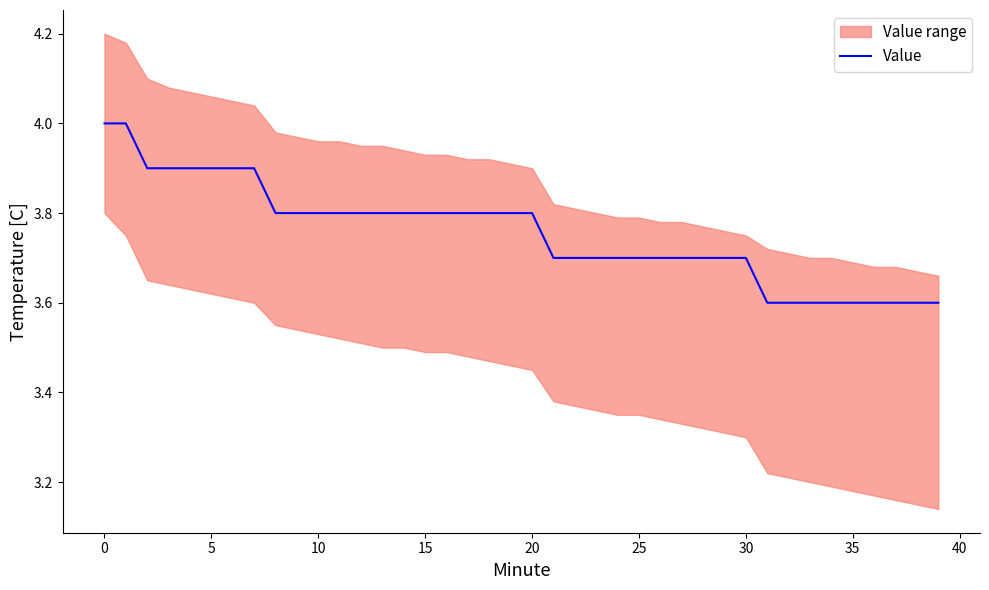

Is it true that Value equals 3.8 at 20?

True